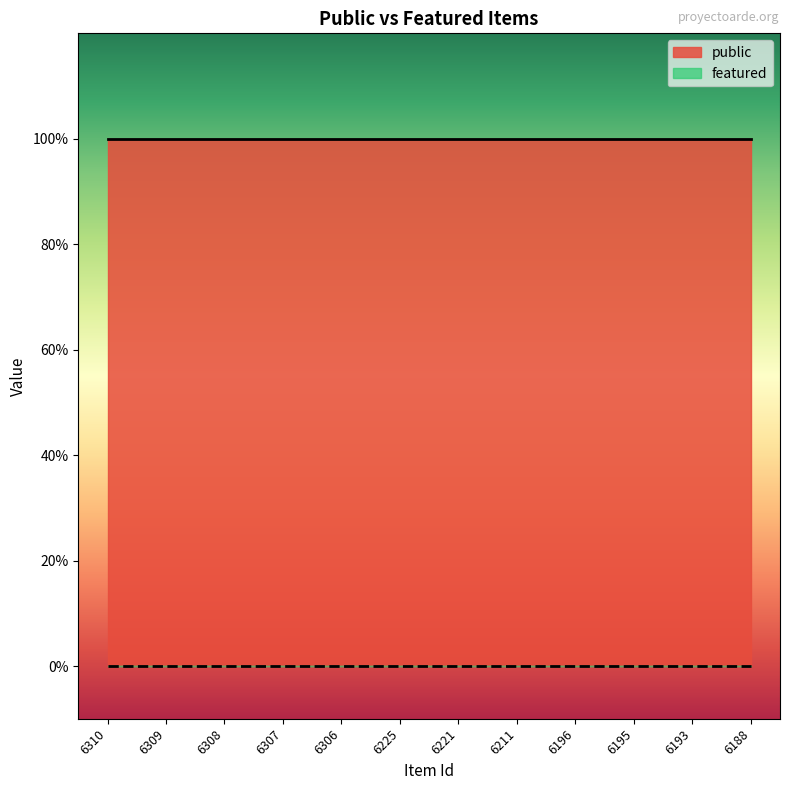

At which label does public reach its peak?

6310